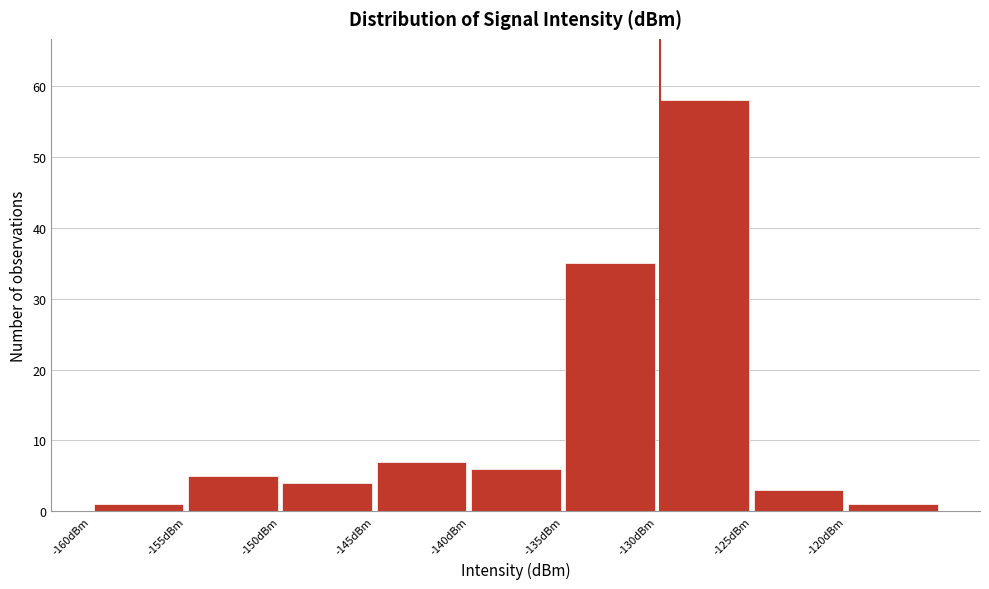

Reading left to right, transcribe this chart: for each bar, give the range it covers on the x-axis and its height. The values are not printed on the chart, so give them approximately, as read against the axis.

-160 to -155: 1
-155 to -150: 5
-150 to -145: 4
-145 to -140: 7
-140 to -135: 6
-135 to -130: 35
-130 to -125: 58
-125 to -120: 3
-120 to -115: 1